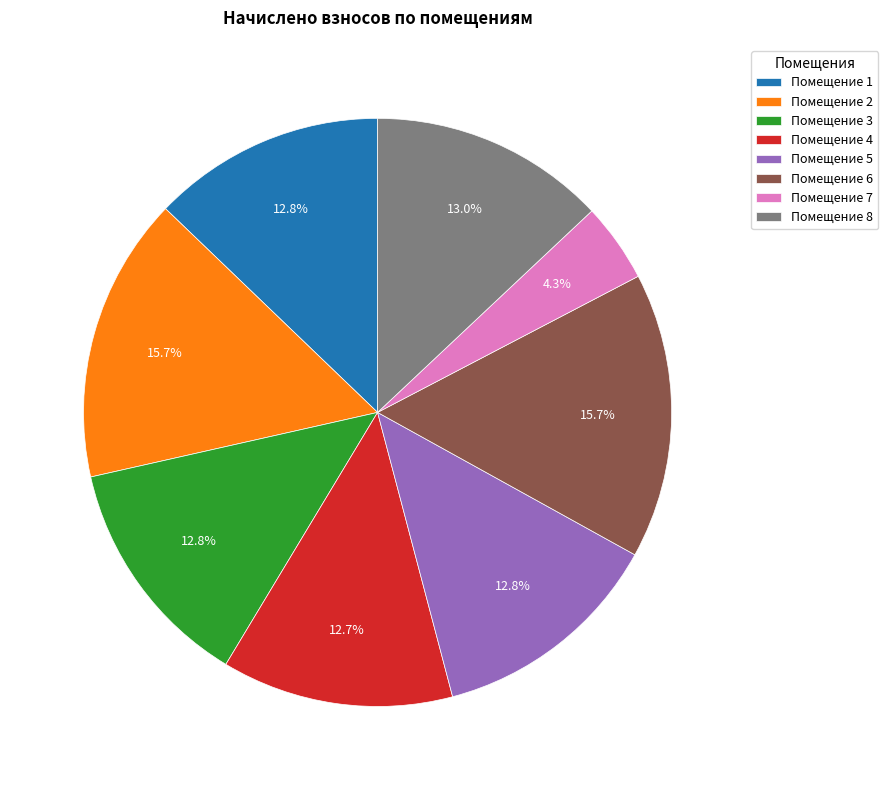

How much of the chart is everything except Помещение 1?

87.2%